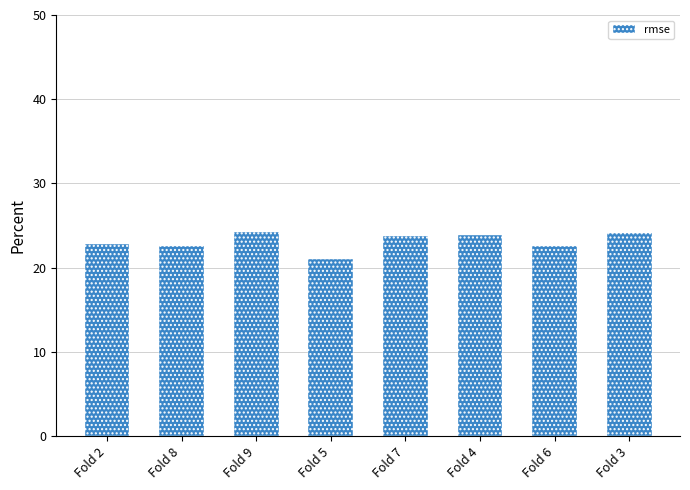

Approximately how many times larger is the value at Fold 9 compared to Fold 4?

1.0